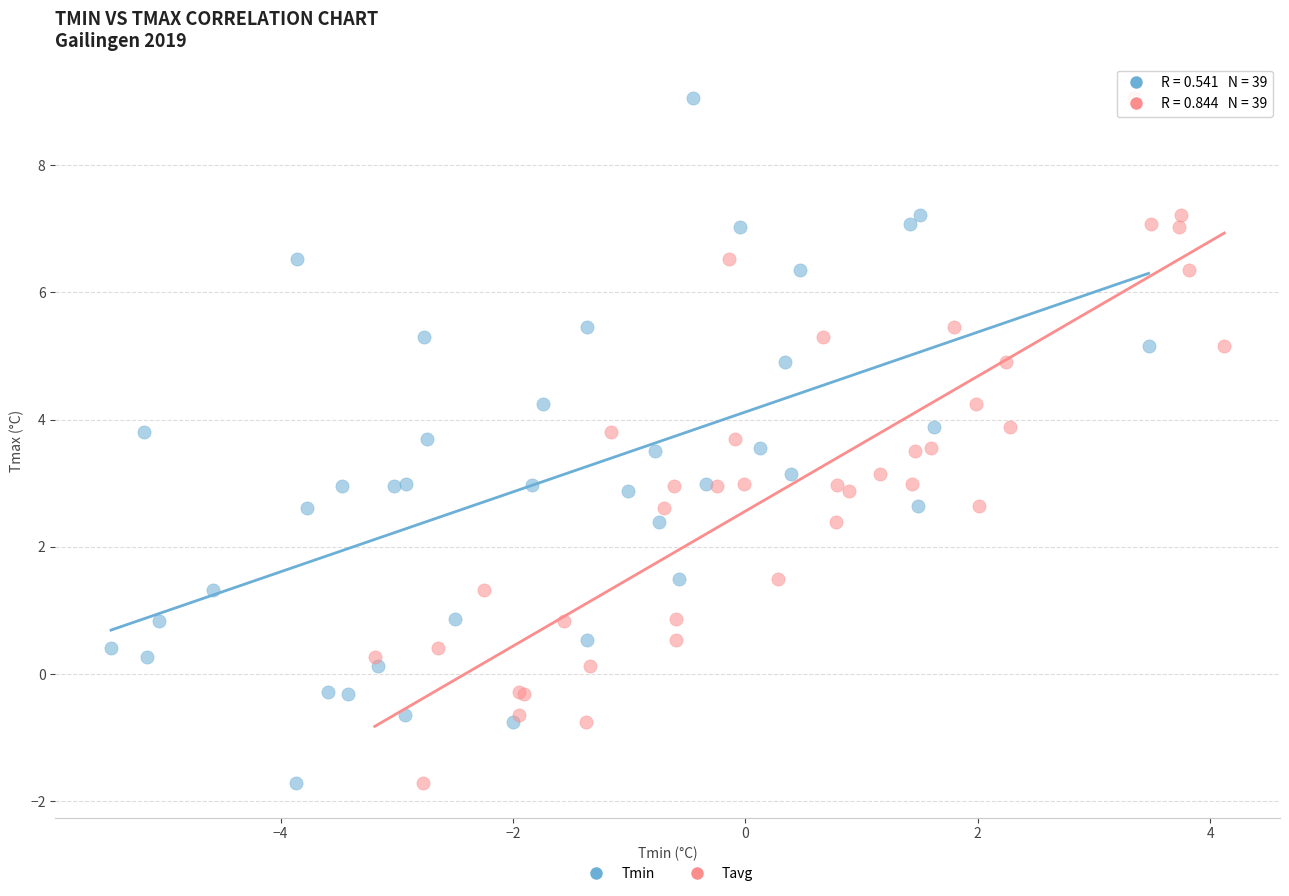

What are all the series names shown in the legend?

Tmin, Tavg